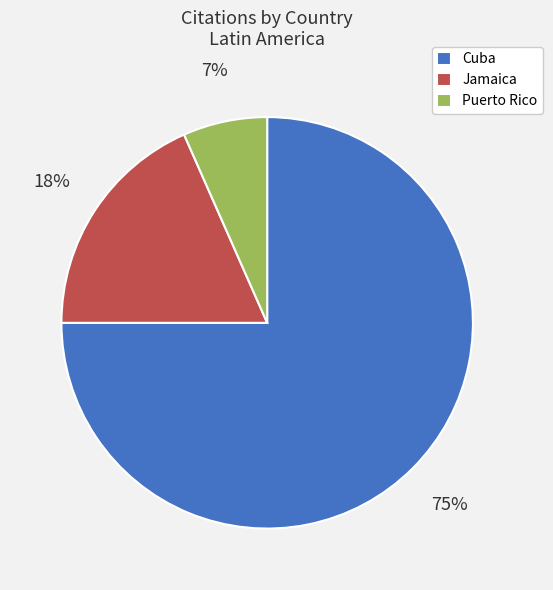

To the nearest percent, what portion does Puerto Rico represent?

7%